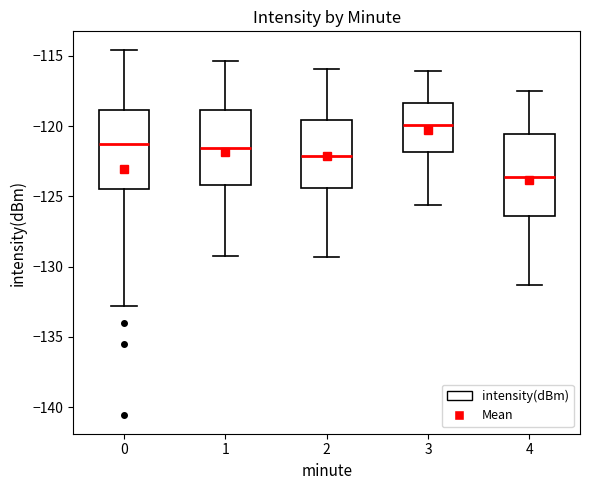

Reading left to right, read every box against the y-axis: the position of its median line, the range the box covers, and the ends of its whiskers. The values are not printed on the chart, so give them approximately, as read against the axis.

0: median -121.5, box -124.5 to -119.0, whiskers -133.0 to -114.5
1: median -121.5, box -124.0 to -119.0, whiskers -129.0 to -115.5
2: median -122.0, box -124.5 to -119.5, whiskers -129.5 to -116.0
3: median -120.0, box -122.0 to -118.5, whiskers -125.5 to -116.0
4: median -123.5, box -126.5 to -120.5, whiskers -131.5 to -117.5